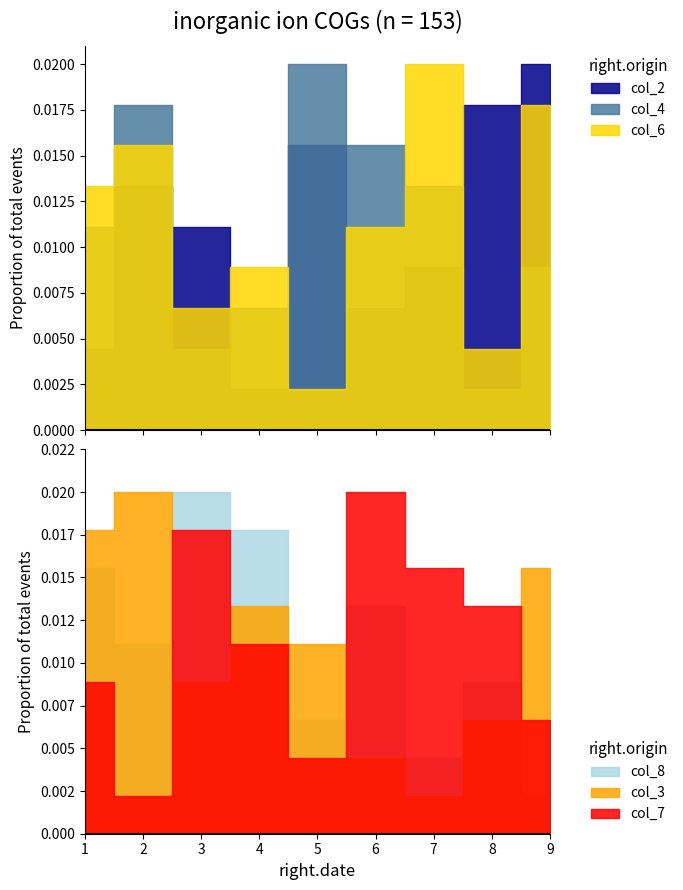

Which category has the lowest value across all series?

4